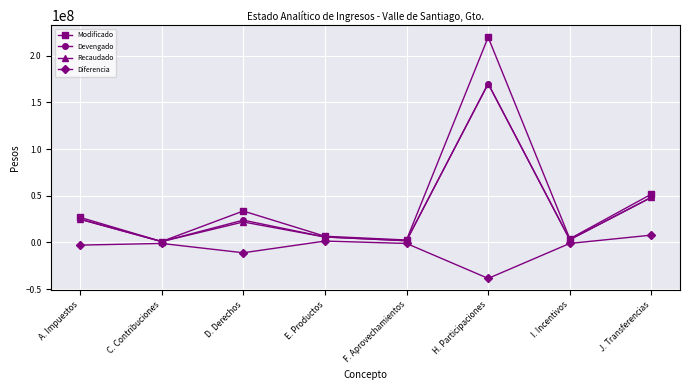

At which category is the sum across all series the highest?

H. Participaciones